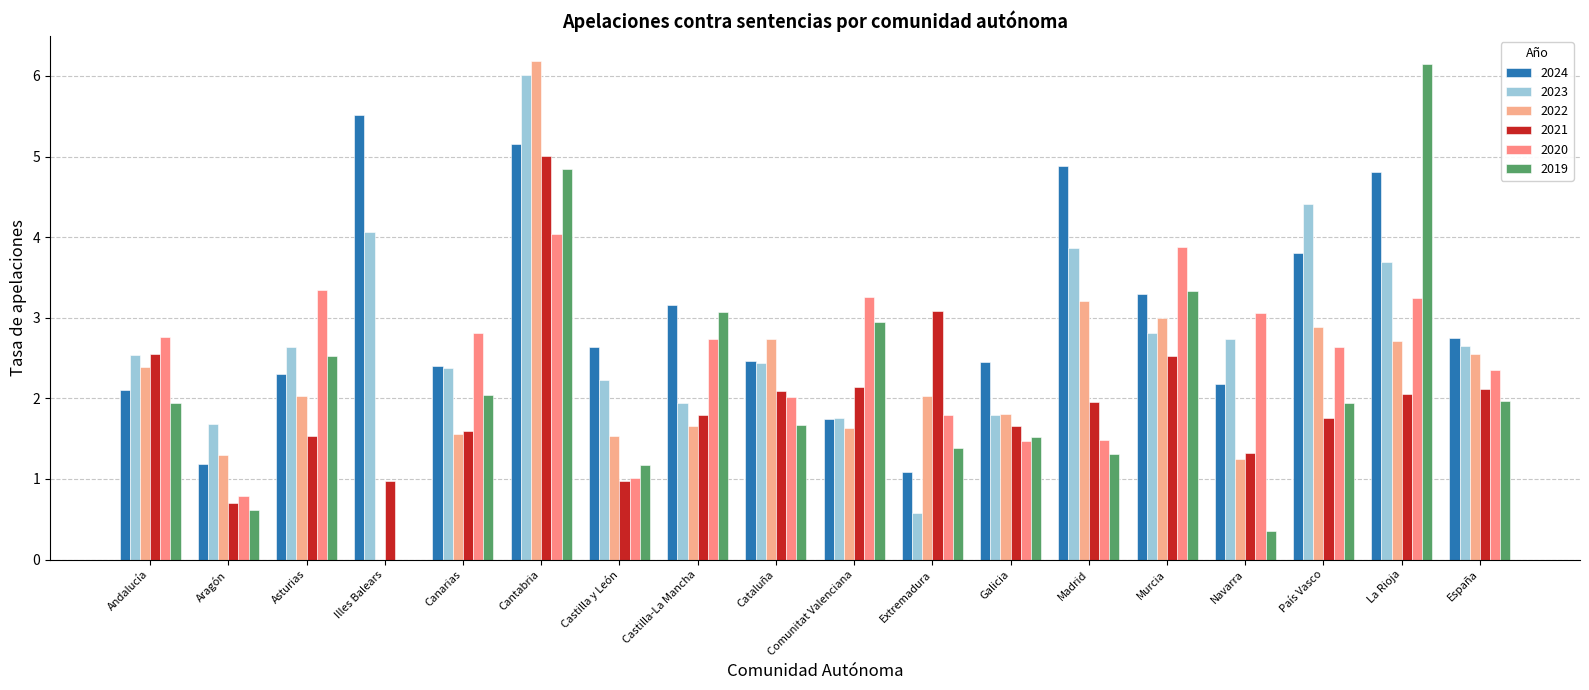

At Murcia, list the series in order from smallest to largest.

2021, 2023, 2022, 2024, 2019, 2020